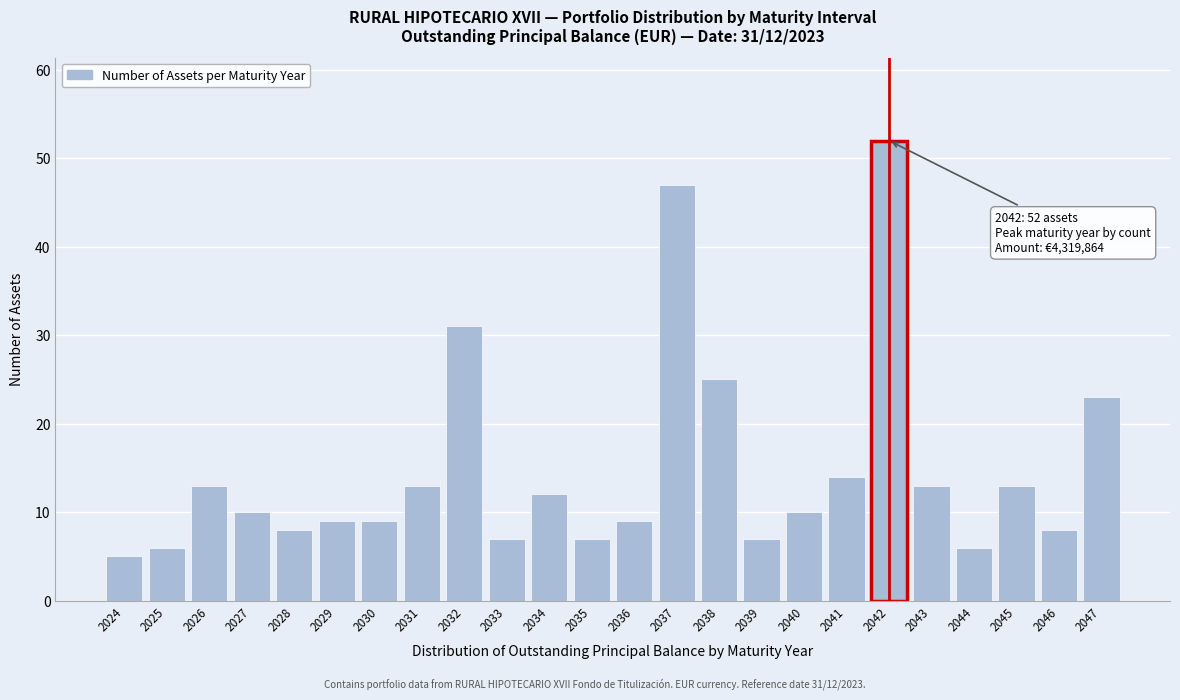

Reading right to left, transcribe all the data shown in this chart.

23	8	13	6	13	52	14	10	7	25	47	9	7	12	7	31	13	9	9	8	10	13	6	5